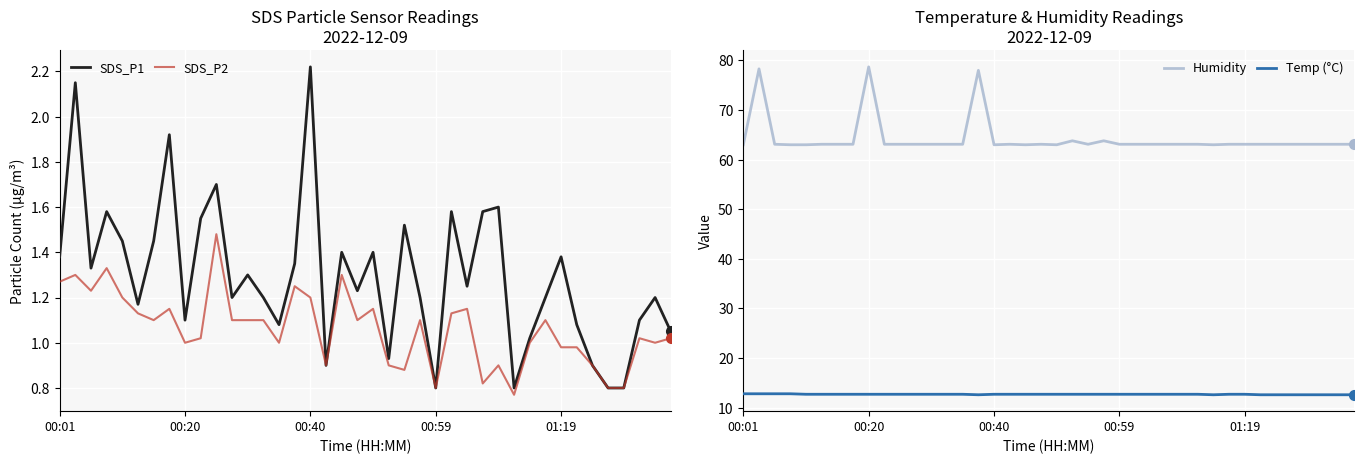

Which series changed the most between 26 and 34?

SDS_P1